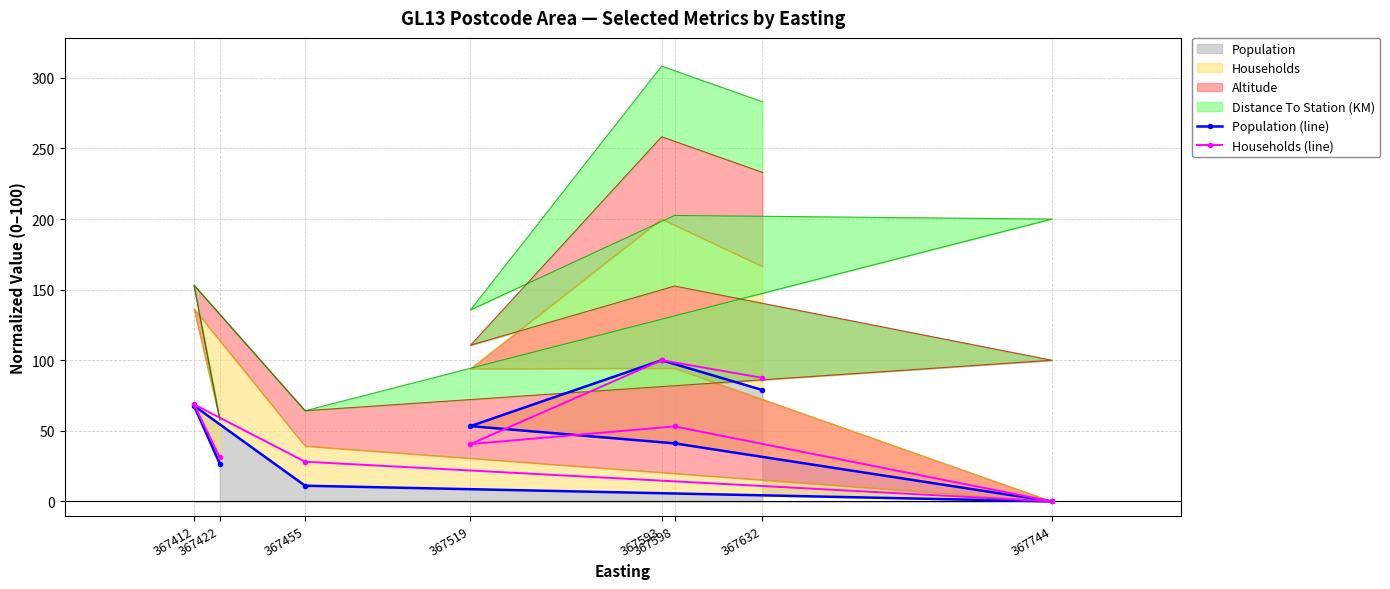

True or false: Households (line) has more than 2 interior local peaks.

True